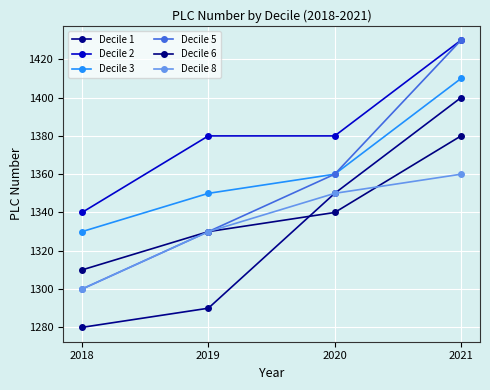

How many lines are shown in the chart?

6